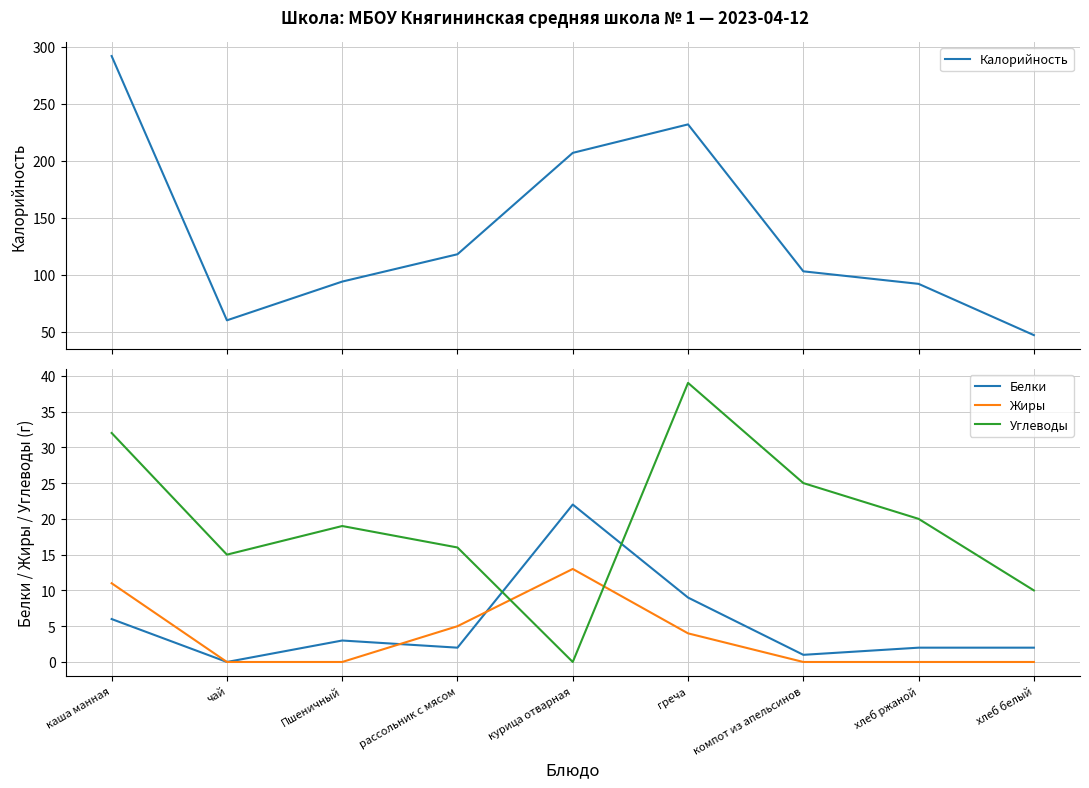

True or false: Белки has a value of 2 at рассольник с мясом.

True